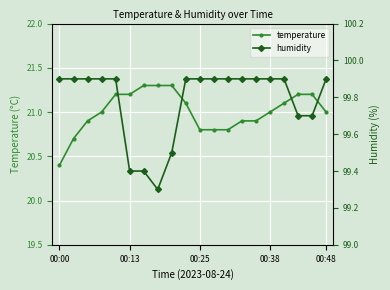

The temperature series shows 20.4 at 00:00. True or false?

True